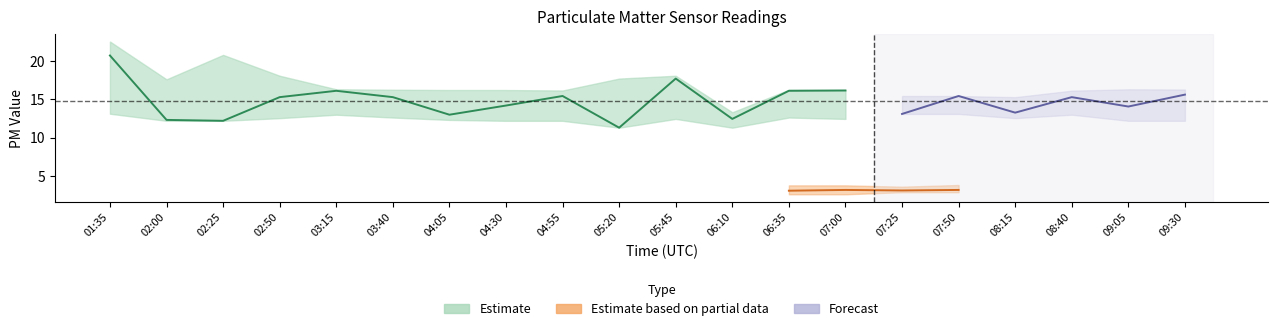

True or false: P1_upper and P1_lower cross at least once.

False